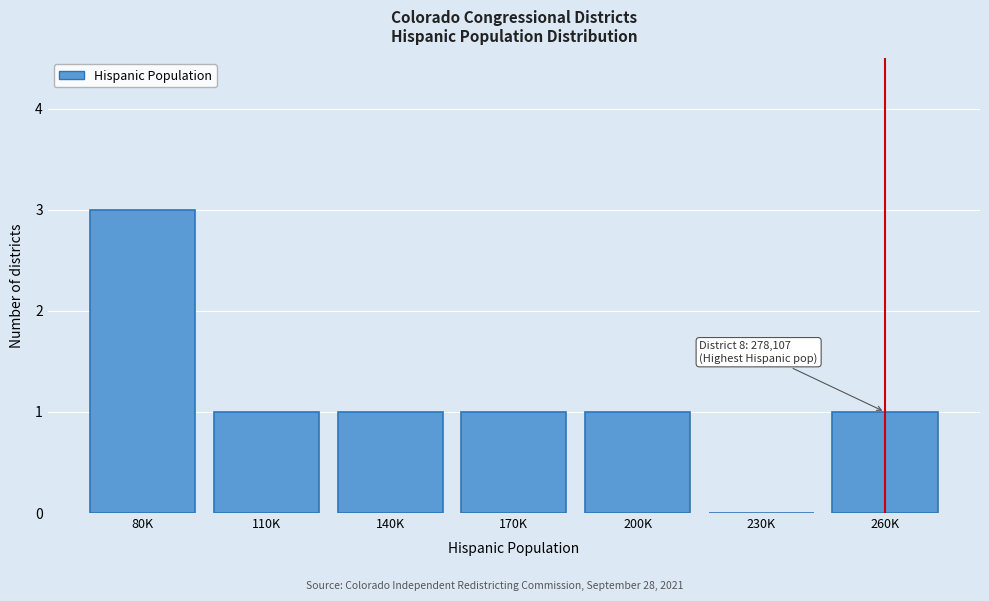

Reading right to left, list all the values displayed in this chart.

260K=1	230K=0	200K=1	170K=1	140K=1	110K=1	80K=3